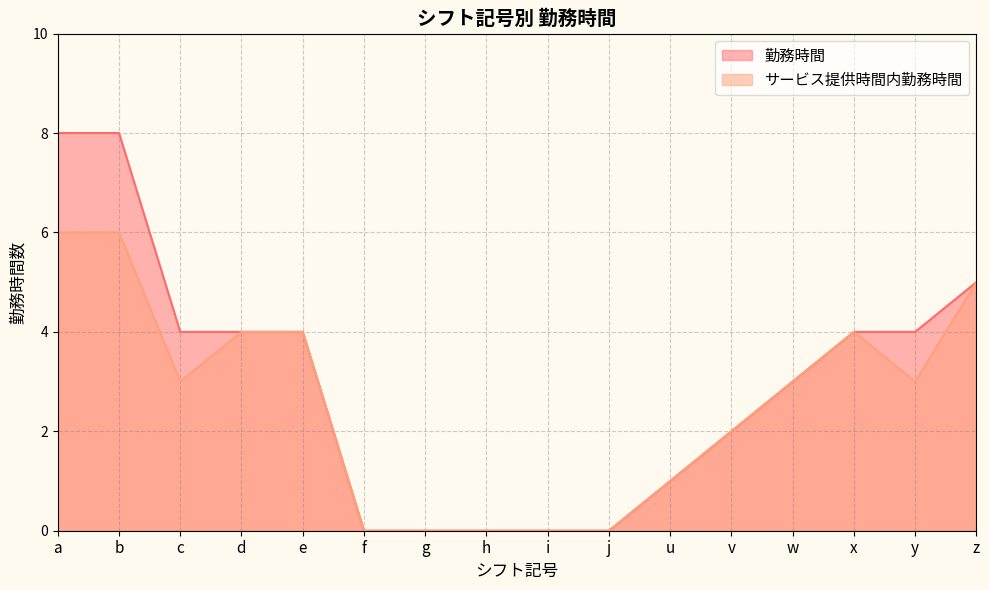

True or false: サービス提供時間内勤務時間 has a value of 4 at x.

True